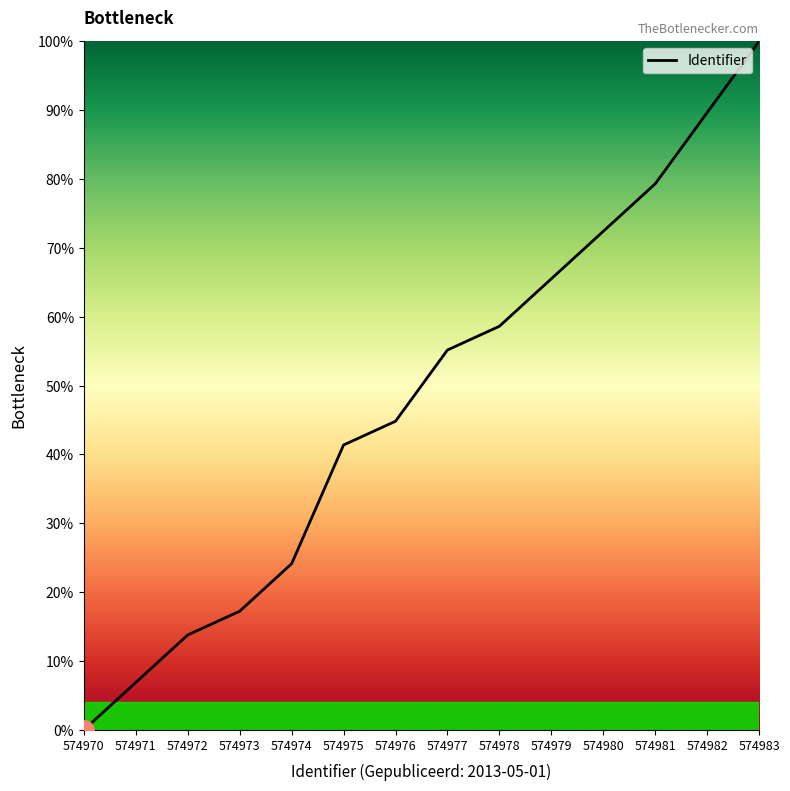

The value at 574971 is 11.5. True or false?

False